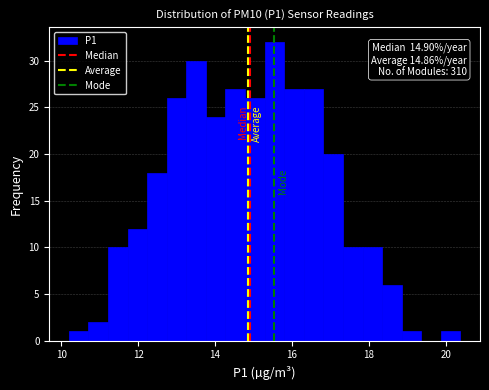

Around what value on the x-axis is the tallest bar? Give the approximate position of its centre, as read against the axis.

15.6